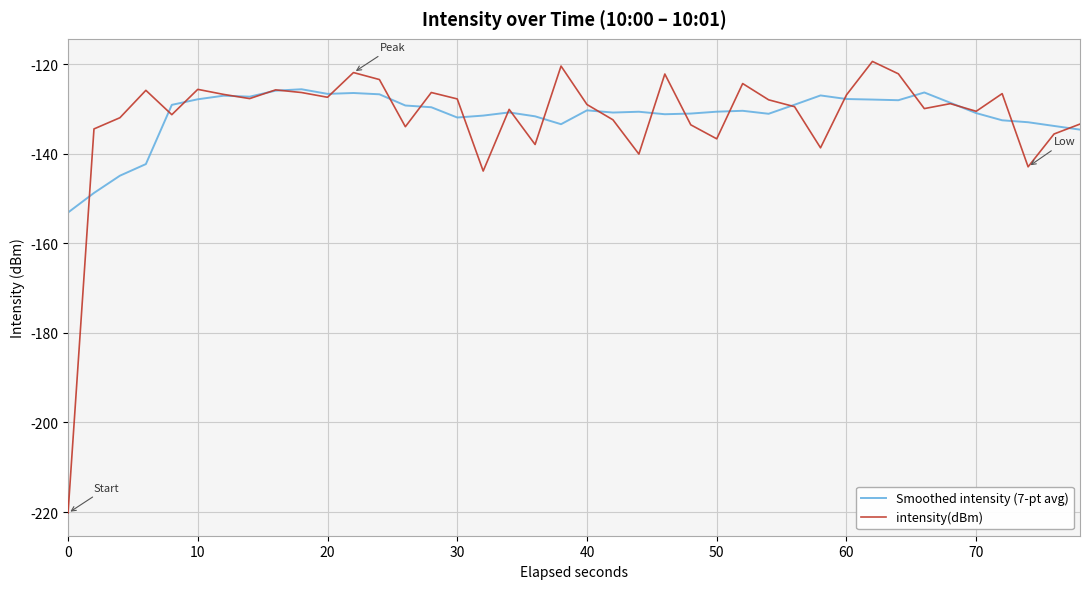

Is this an area chart (filled region under the line)?

No